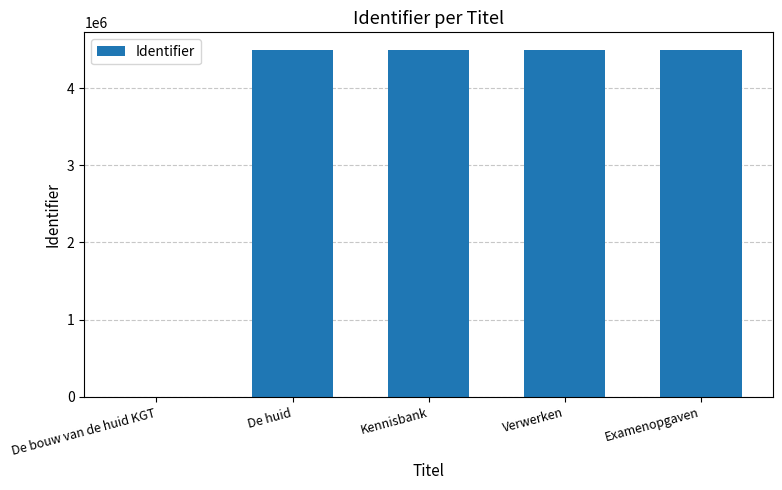

What value does the data have at De huid?

4497953